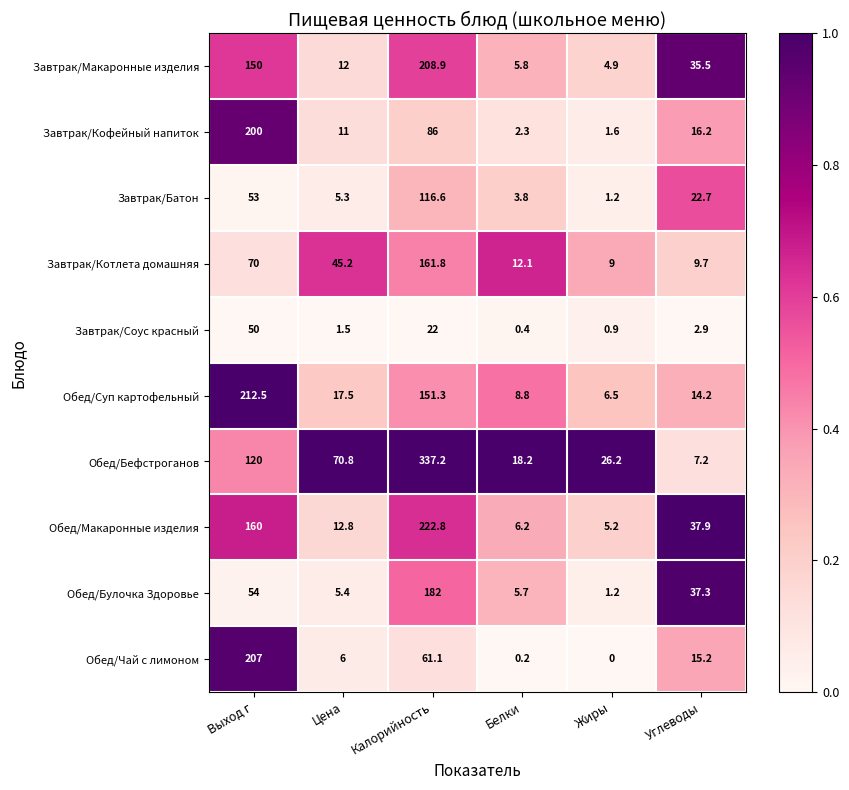

What is the highest value of the Обед/Бефстроганов series?

337.2